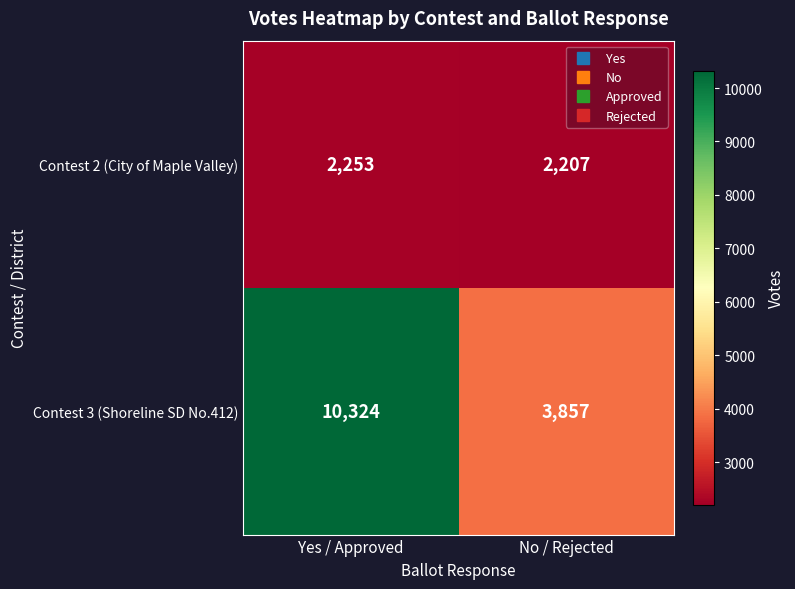

What is the lowest value of the Contest 2 (City of Maple Valley) series?

2207